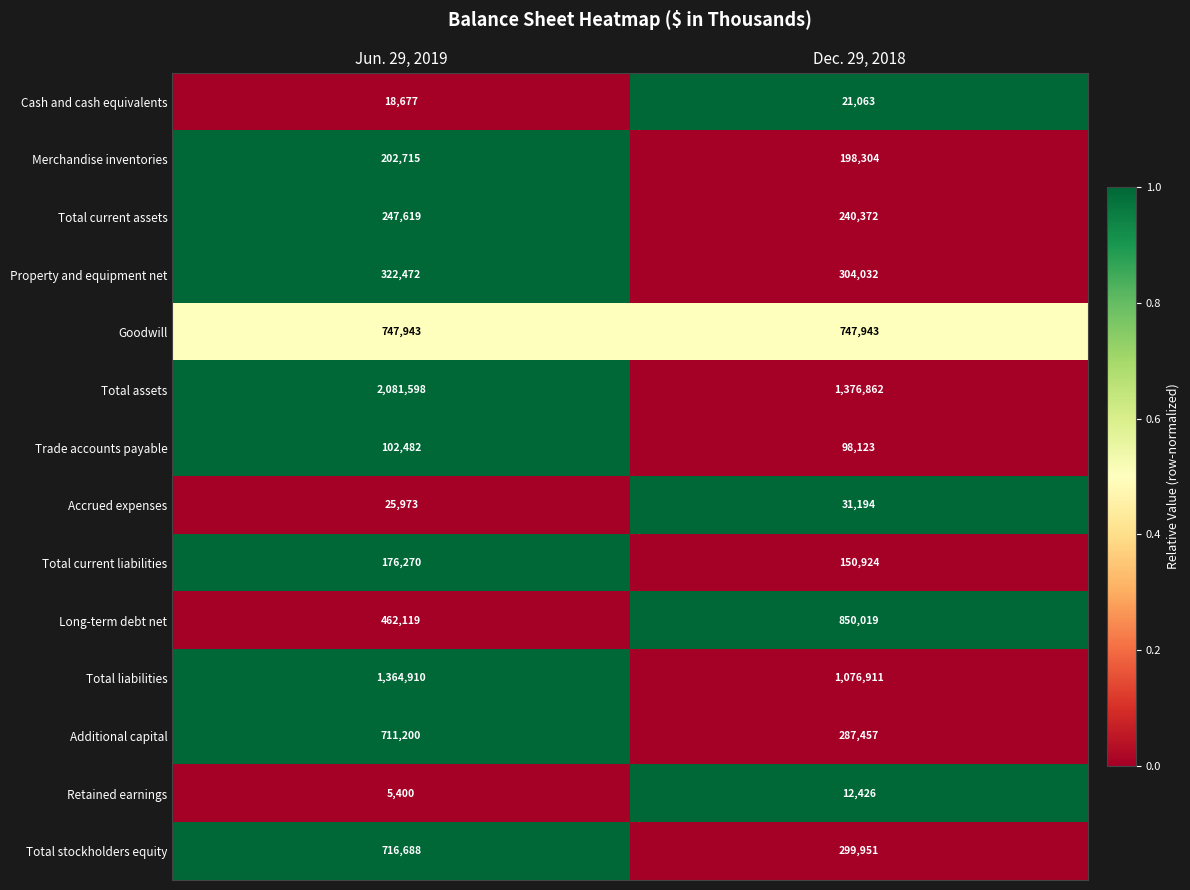

Reading right to left, transcribe all the data shown in this chart.

Cash and cash equivalents: Dec. 29, 2018=21063	Jun. 29, 2019=18677
Merchandise inventories: Dec. 29, 2018=198304	Jun. 29, 2019=202715
Total current assets: Dec. 29, 2018=240372	Jun. 29, 2019=247619
Property and equipment net: Dec. 29, 2018=304032	Jun. 29, 2019=322472
Goodwill: Dec. 29, 2018=747943	Jun. 29, 2019=747943
Total assets: Dec. 29, 2018=1376862	Jun. 29, 2019=2081598
Trade accounts payable: Dec. 29, 2018=98123	Jun. 29, 2019=102482
Accrued expenses: Dec. 29, 2018=31194	Jun. 29, 2019=25973
Total current liabilities: Dec. 29, 2018=150924	Jun. 29, 2019=176270
Long-term debt net: Dec. 29, 2018=850019	Jun. 29, 2019=462119
Total liabilities: Dec. 29, 2018=1076911	Jun. 29, 2019=1364910
Additional capital: Dec. 29, 2018=287457	Jun. 29, 2019=711200
Retained earnings: Dec. 29, 2018=12426	Jun. 29, 2019=5400
Total stockholders equity: Dec. 29, 2018=299951	Jun. 29, 2019=716688